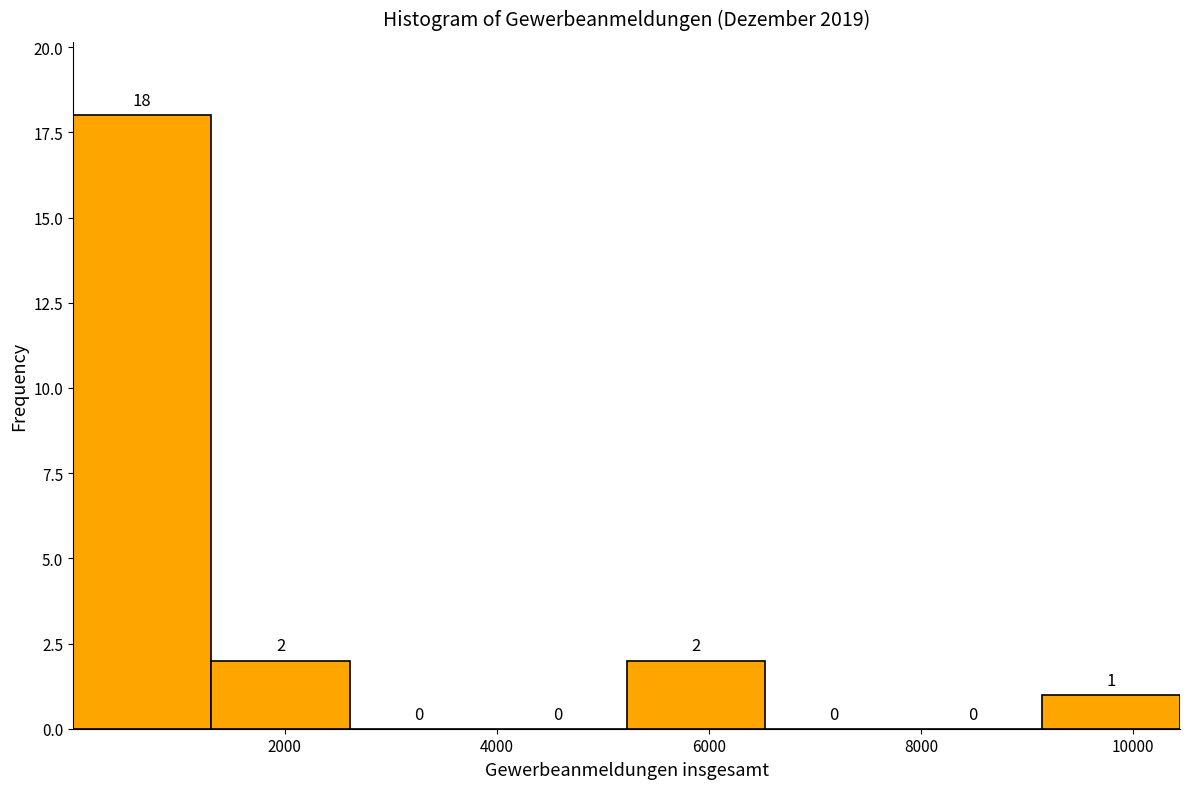

Reading left to right, transcribe this chart: for each bar, give the range it covers on the x-axis and its height. The bar edges are not printed on the chart, so give them approximately, as read against the axis.

0 to 1400: 18
1400 to 2600: 2
2600 to 4000: 0
4000 to 5200: 0
5200 to 6600: 2
6600 to 7800: 0
7800 to 9200: 0
9200 to 10400: 1